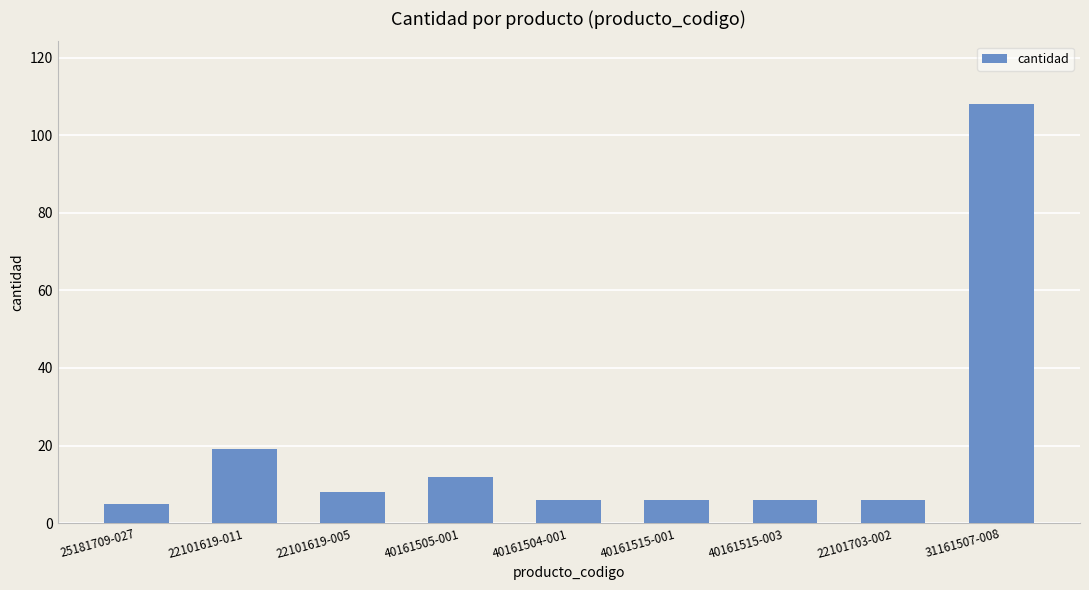

What value does the data have at 31161507-008?

108